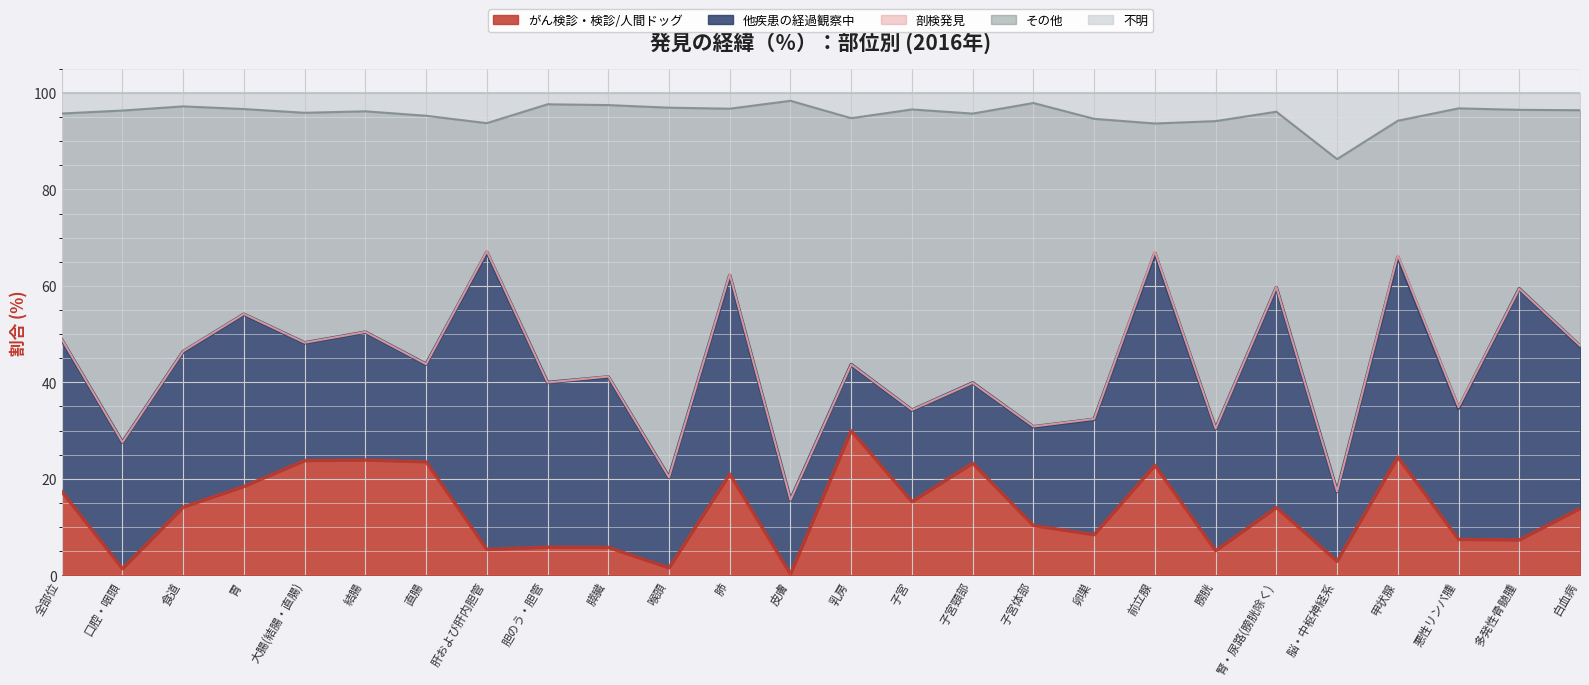

At which label does がん検診・検診/人間ドッグ reach its peak?

乳房